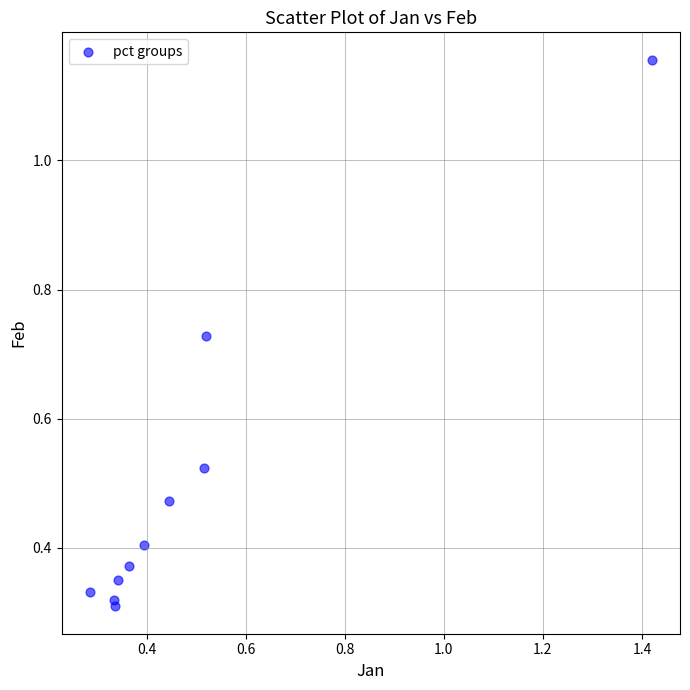

What is the range of X values (max minus min)?

1.1